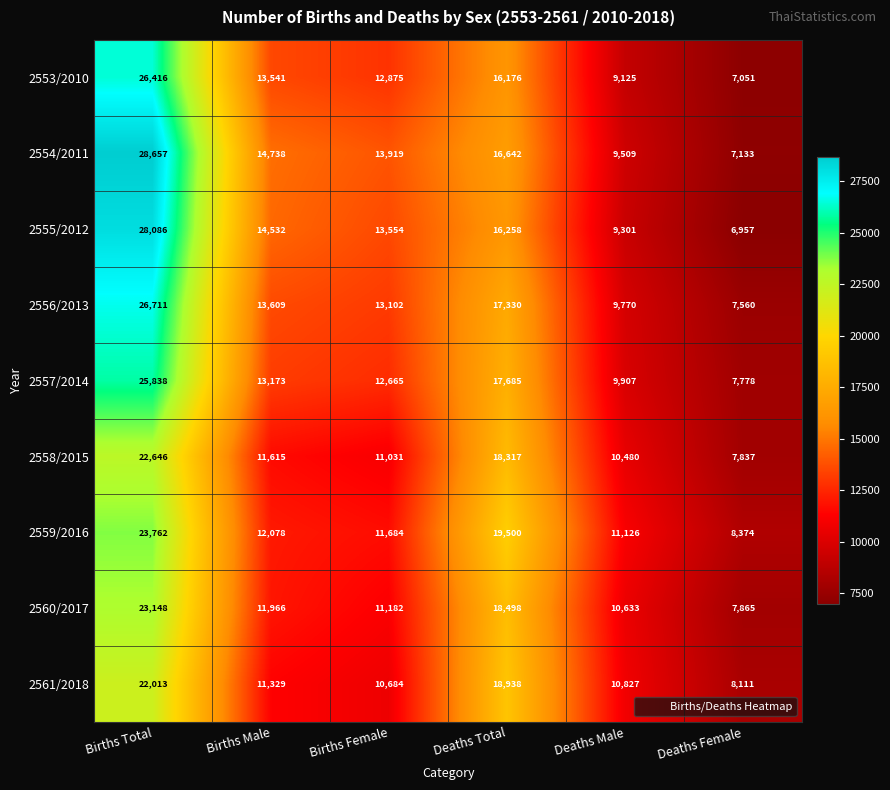

At how many categories does at least one series exceed 17221?

2